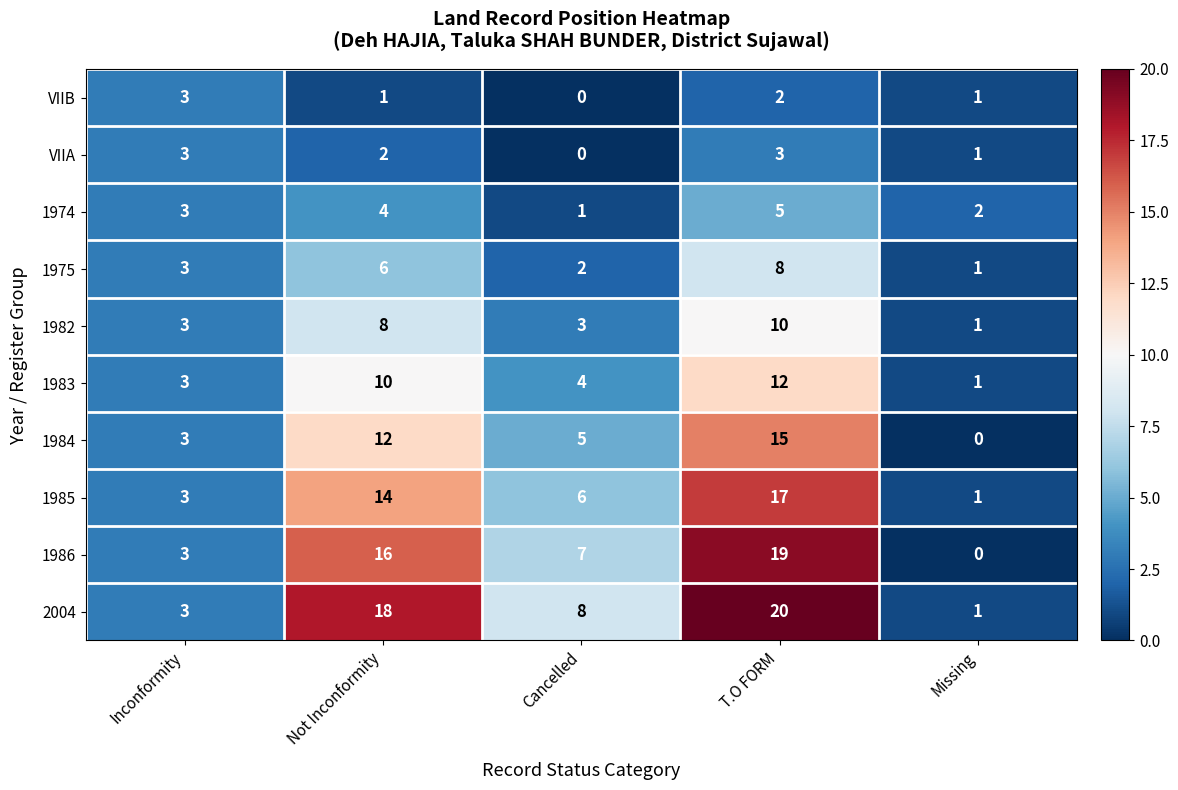

What is the maximum value for 1986?

19